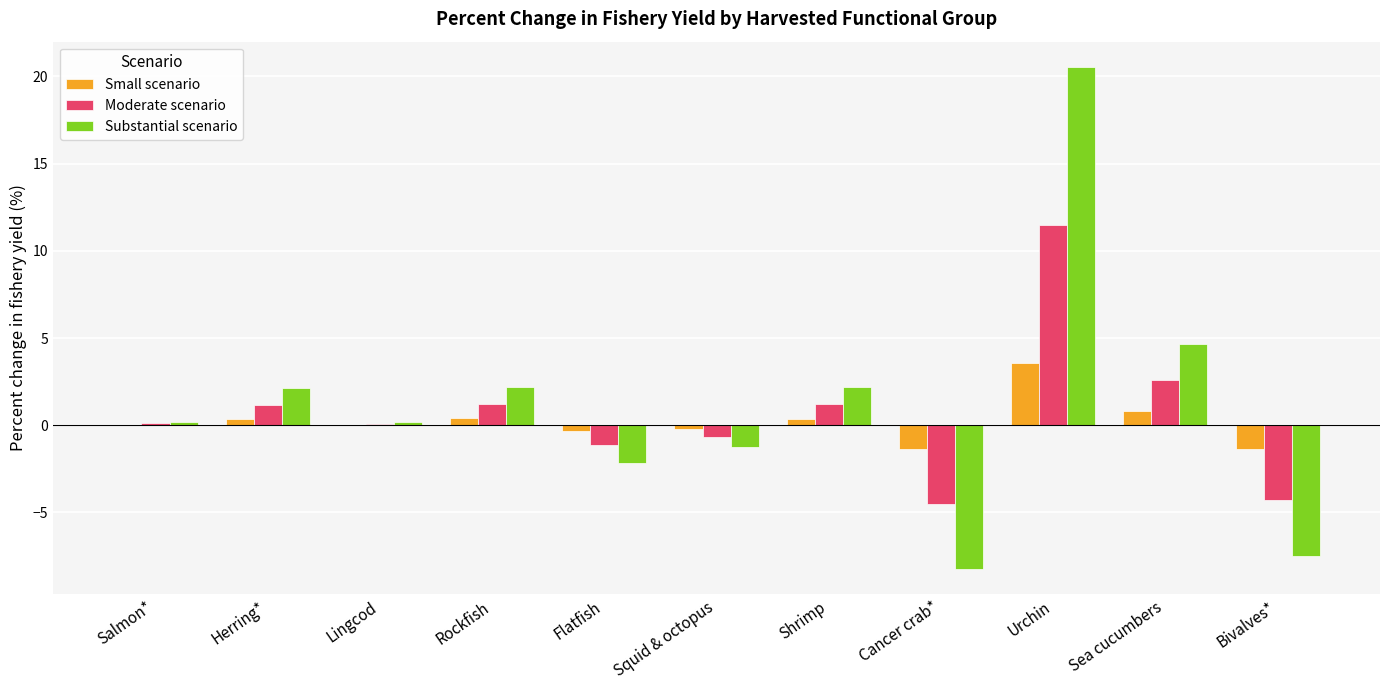

Are the bars horizontal?

No